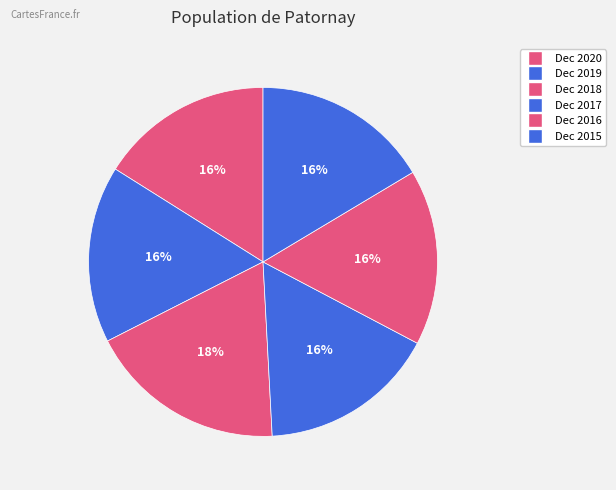

To the nearest percent, what is the average slice percentage?

17%